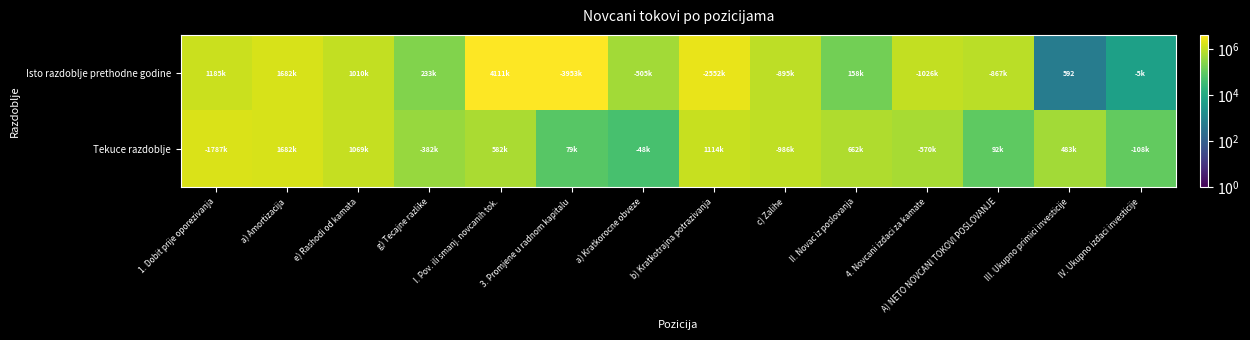

What is the difference between the highest and lowest values at III. Ukupno primici investicije?

483272